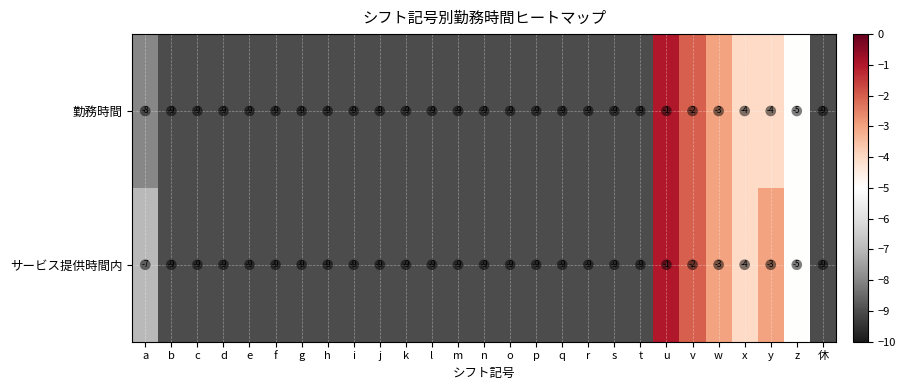

Read the サービス提供時間内 value at n.

-9